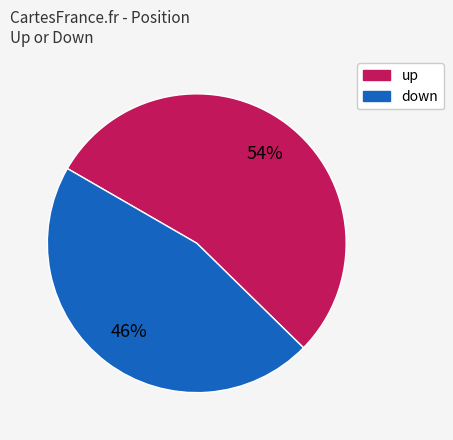

To the nearest percent, what is the average slice percentage?

50%